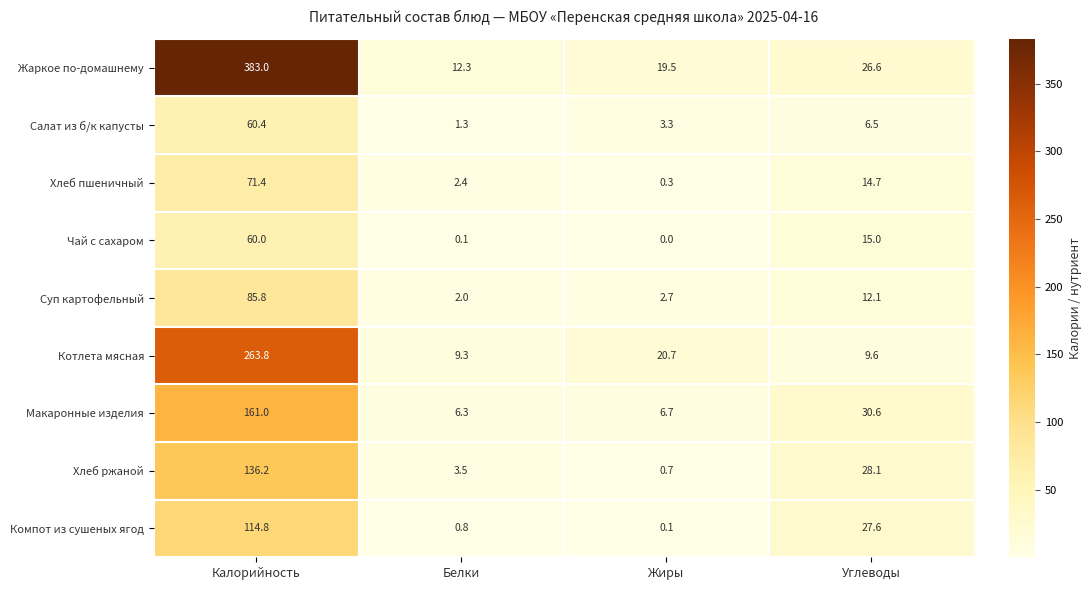

At which category is the sum across all series the highest?

Калорийность